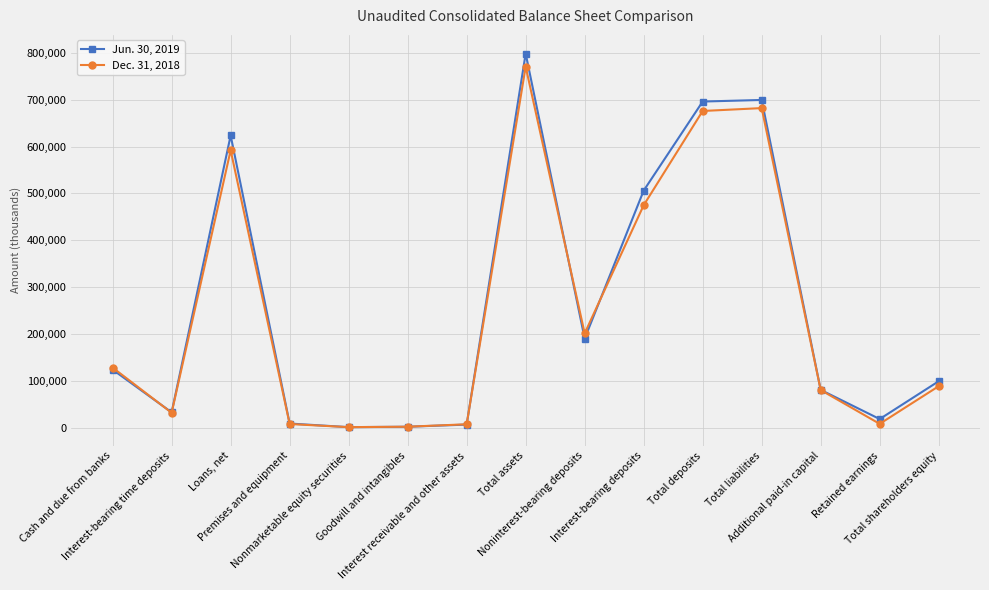

Where is the first local minimum for Dec. 31, 2018?

Interest-bearing time deposits